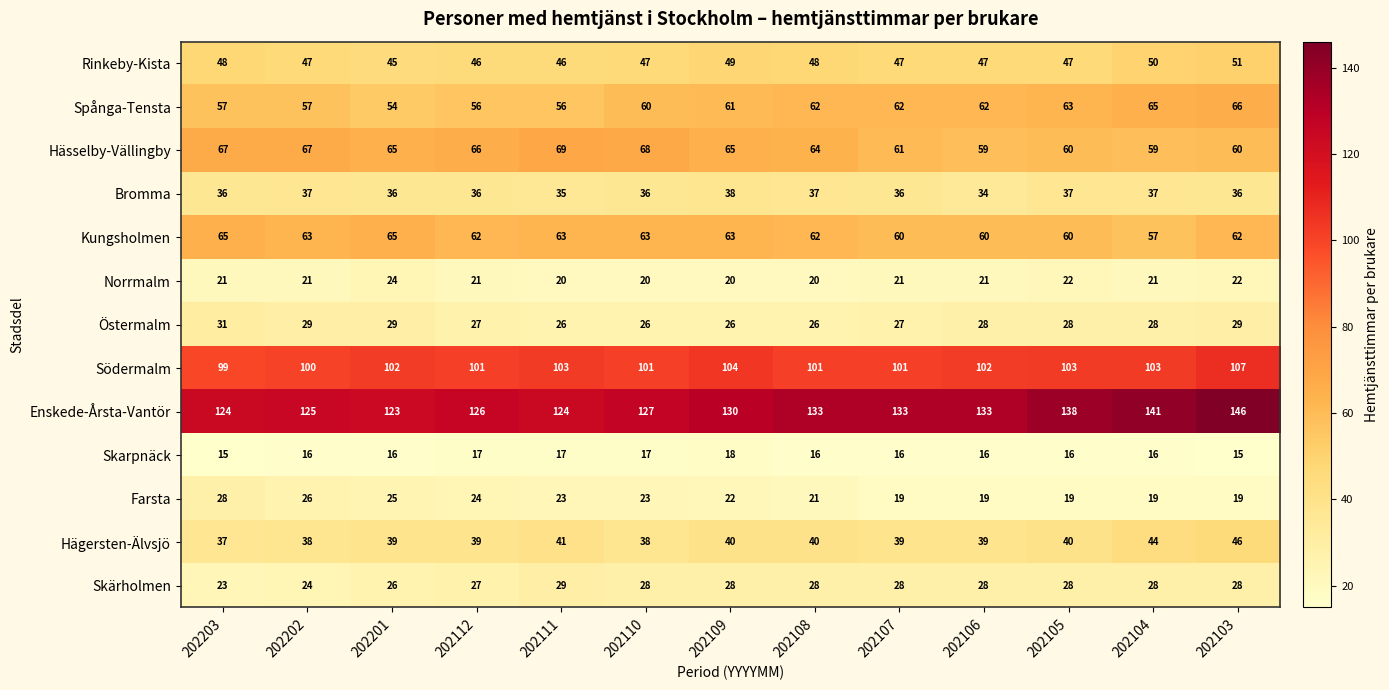

The value of Rinkeby-Kista at 202201 is 45. True or false?

True